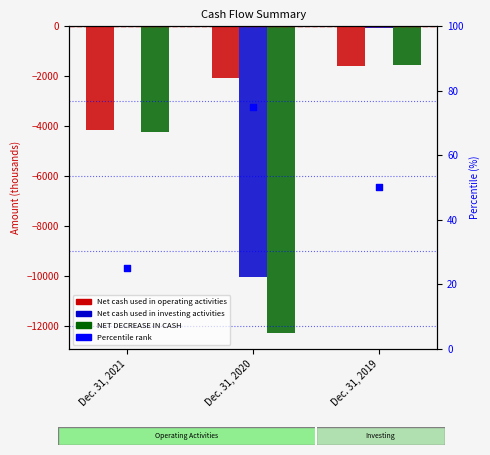

Which series reaches the maximum Y coordinate?

Net cash used in investing activities